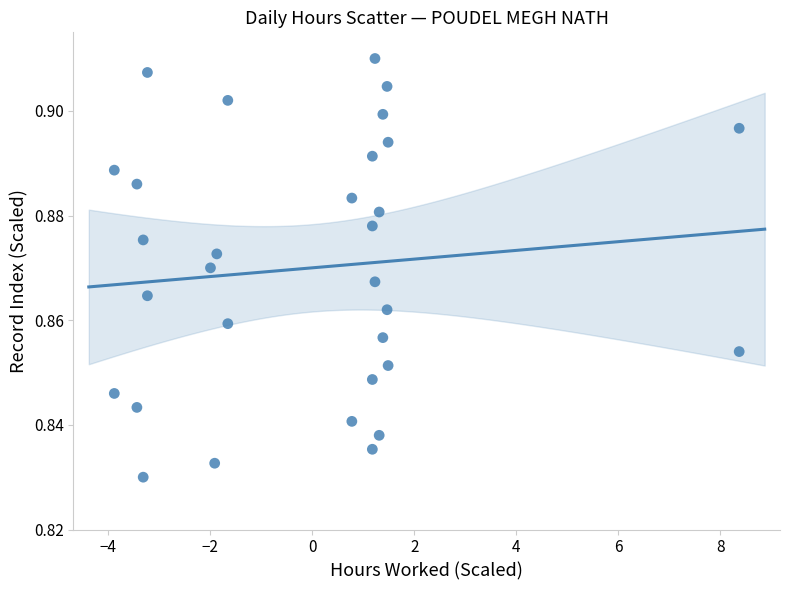

What is the range of X values (max minus min)?

12.2